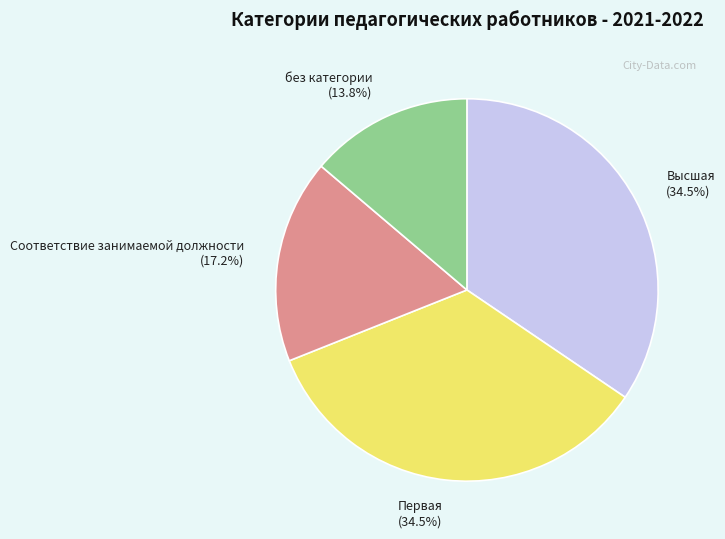

Which slice is the smallest?

без категории